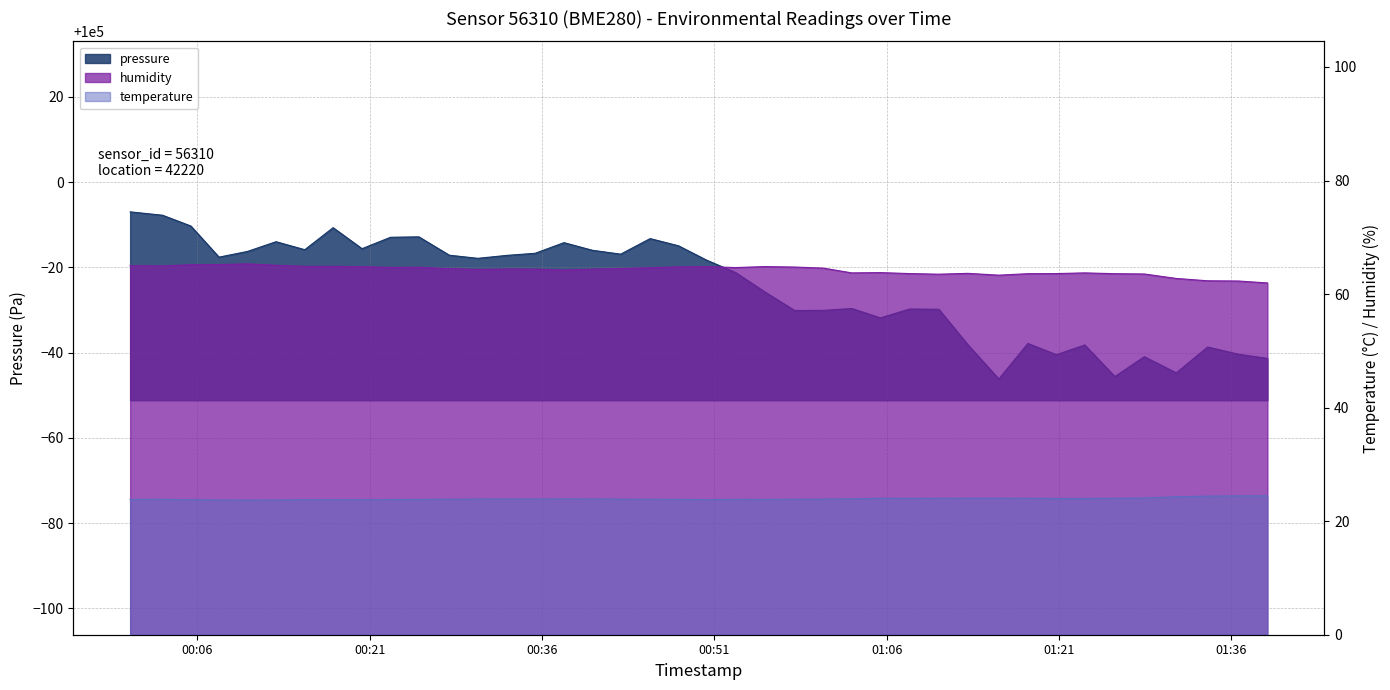

In temperature, how many points are higher than both neighbors (excluding endpoints)?

5